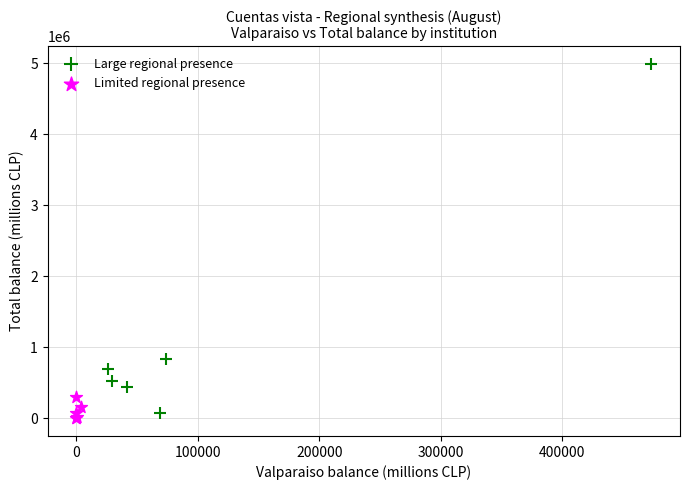

Which series has the widest spread of Y values?

Large regional presence